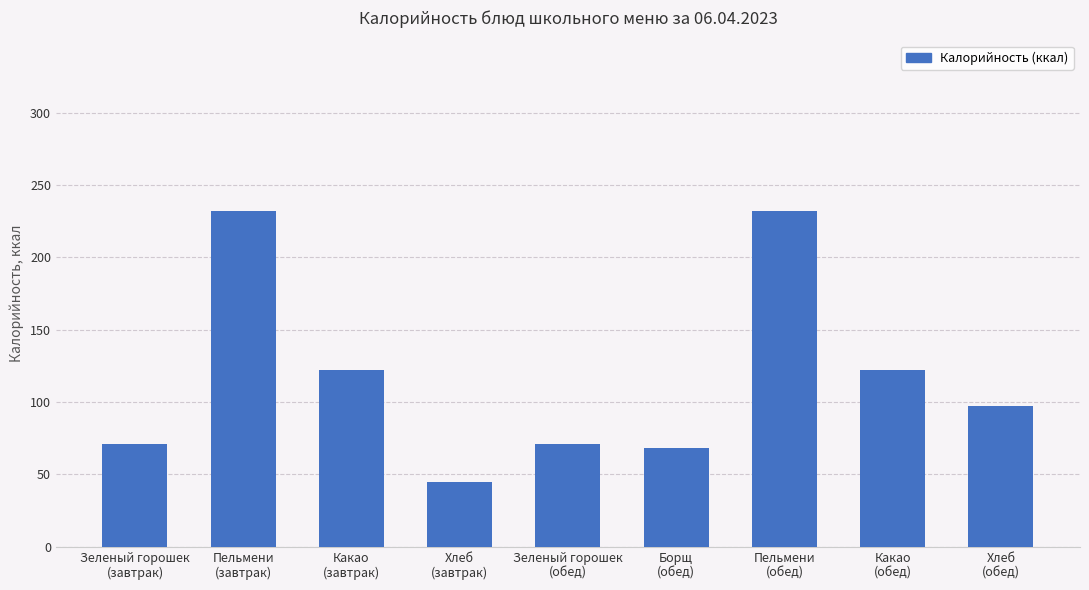

Which category has the lowest value across all series?

Хлеб
(завтрак)